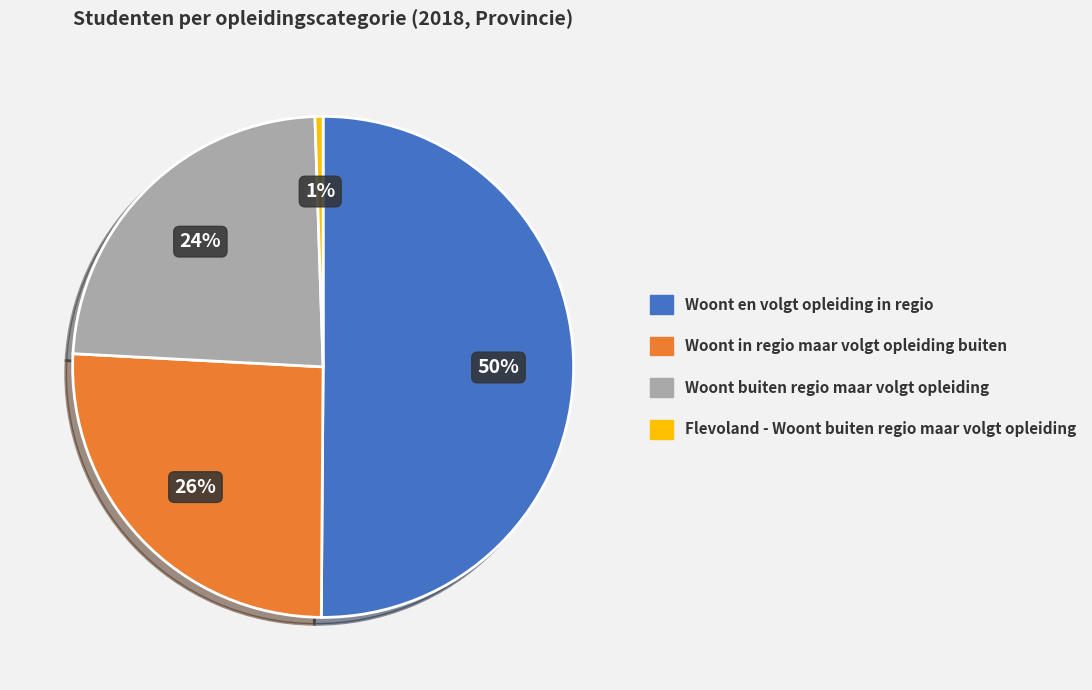

What percentage is the Flevoland - Woont buiten regio maar volgt opleiding slice, to the nearest percent?

1%